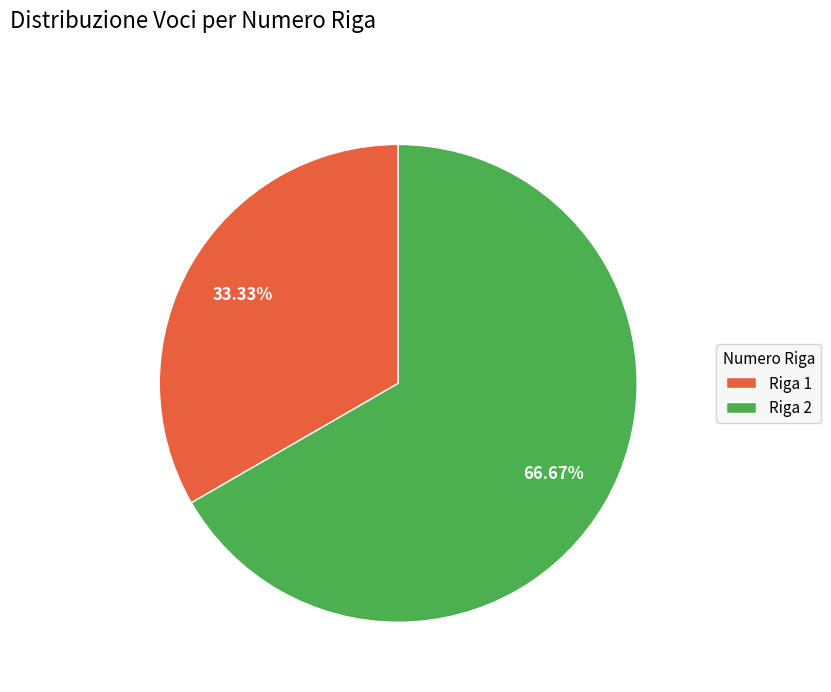

Does any single category account for the majority?

Yes